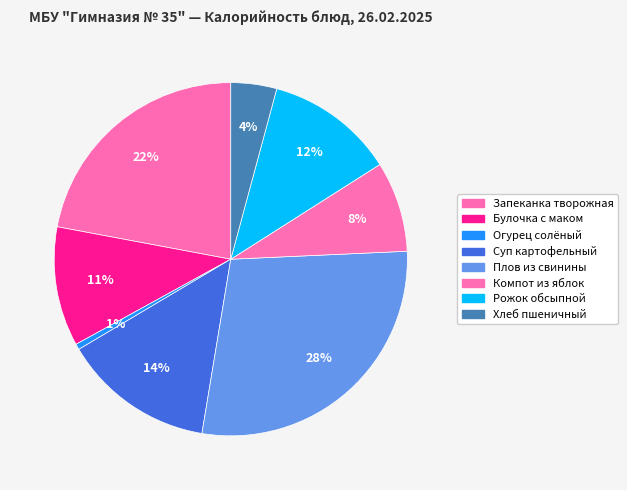

How many segments does this pie chart have?

8